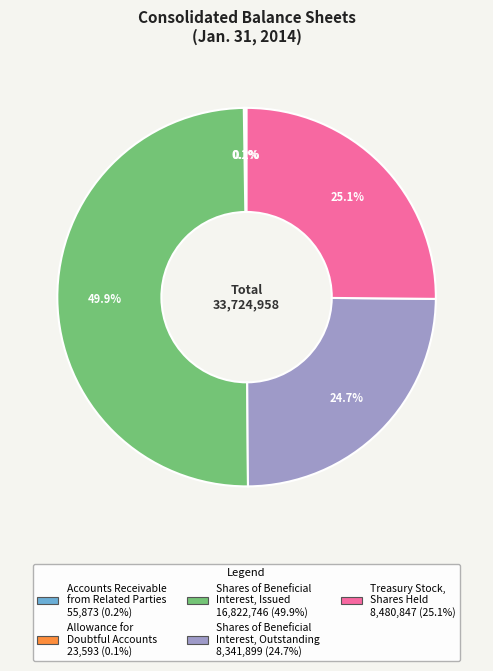

Is Shares of Beneficial Interest, Outstanding the majority of the pie?

No